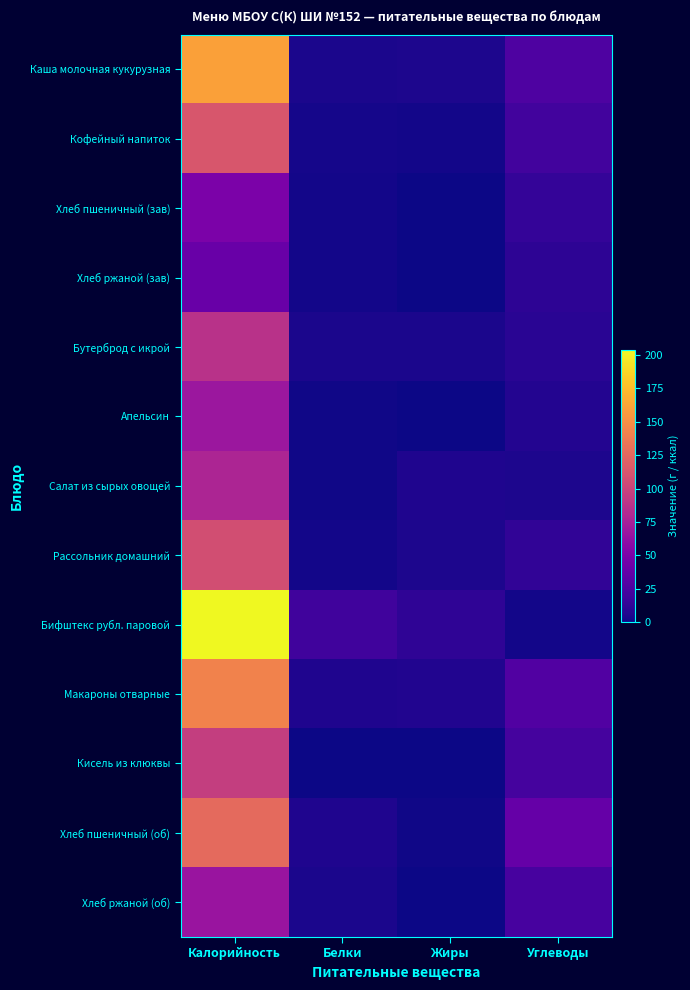

Reading left to right, extract all data points from this chart.

Каша молочная кукурузная: Калорийность=160.0	Белки=4.7	Жиры=4.8	Углеводы=27.0
Кофейный напиток: Калорийность=113.0	Белки=2.9	Жиры=2.0	Углеводы=20.9
Хлеб пшеничный (зав): Калорийность=50.0	Белки=2.3	Жиры=0.3	Углеводы=14.5
Хлеб ржаной (зав): Калорийность=40.0	Белки=2.2	Жиры=0.4	Углеводы=11.9
Бутерброд с икрой: Калорийность=87.0	Белки=4.7	Жиры=4.2	Углеводы=10.0
Апельсин: Калорийность=68.0	Белки=0.8	Жиры=0.2	Углеводы=7.5
Салат из сырых овощей: Калорийность=78.6	Белки=0.8	Жиры=6.0	Углеводы=4.9
Рассольник домашний: Калорийность=107.0	Белки=2.1	Жиры=5.2	Углеводы=12.8
Бифштекс рубл. паровой: Калорийность=204.0	Белки=20.4	Жиры=12.7	Углеводы=2.1
Макароны отварные: Калорийность=142.4	Белки=5.6	Жиры=7.0	Углеводы=28.5
Кисель из клюквы: Калорийность=96.0	Белки=0.1	Жиры=0.0	Углеводы=23.0
Хлеб пшеничный (об): Калорийность=126.0	Белки=6.3	Жиры=0.8	Углеводы=38.6
Хлеб ржаной (об): Калорийность=66.6	Белки=4.0	Жиры=0.8	Углеводы=23.8